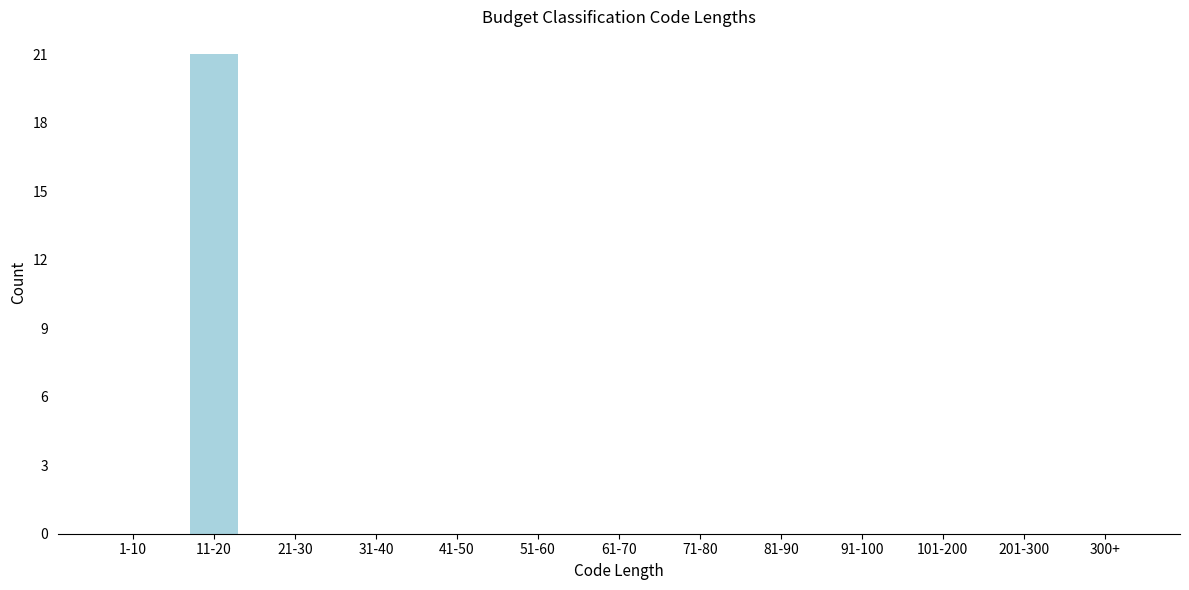

Reading left to right, extract all data points from this chart.

1-10=0	11-20=21	21-30=0	31-40=0	41-50=0	51-60=0	61-70=0	71-80=0	81-90=0	91-100=0	101-200=0	201-300=0	300+=0